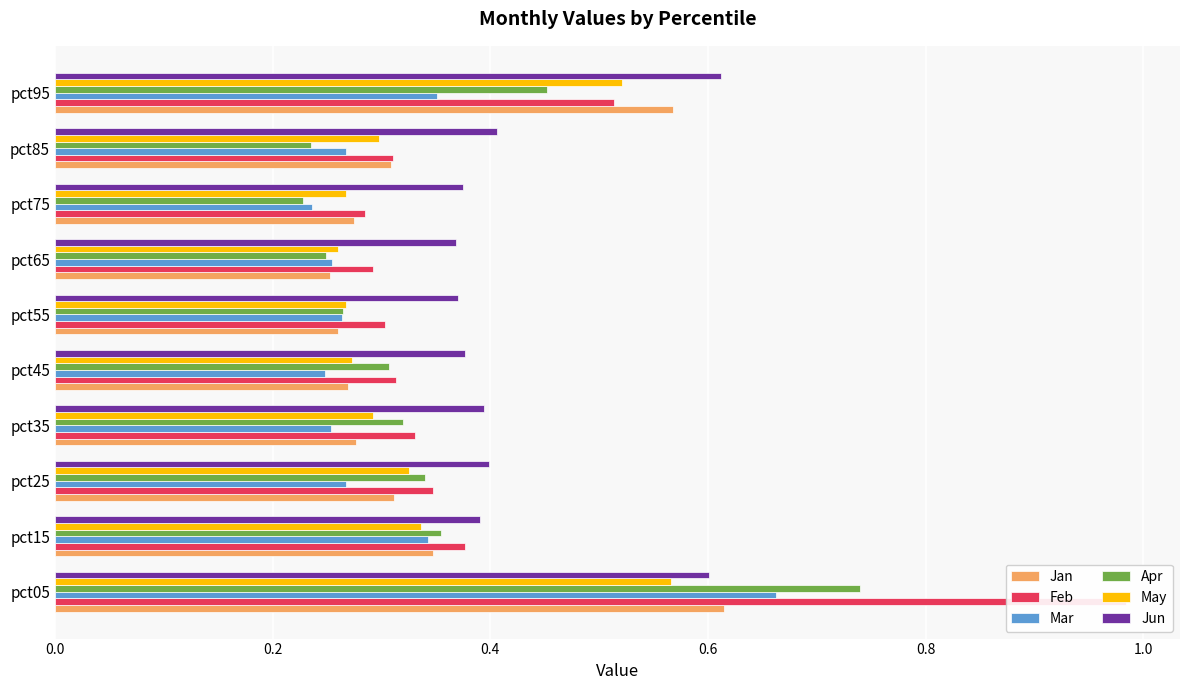

What is the minimum value for Mar?

0.2